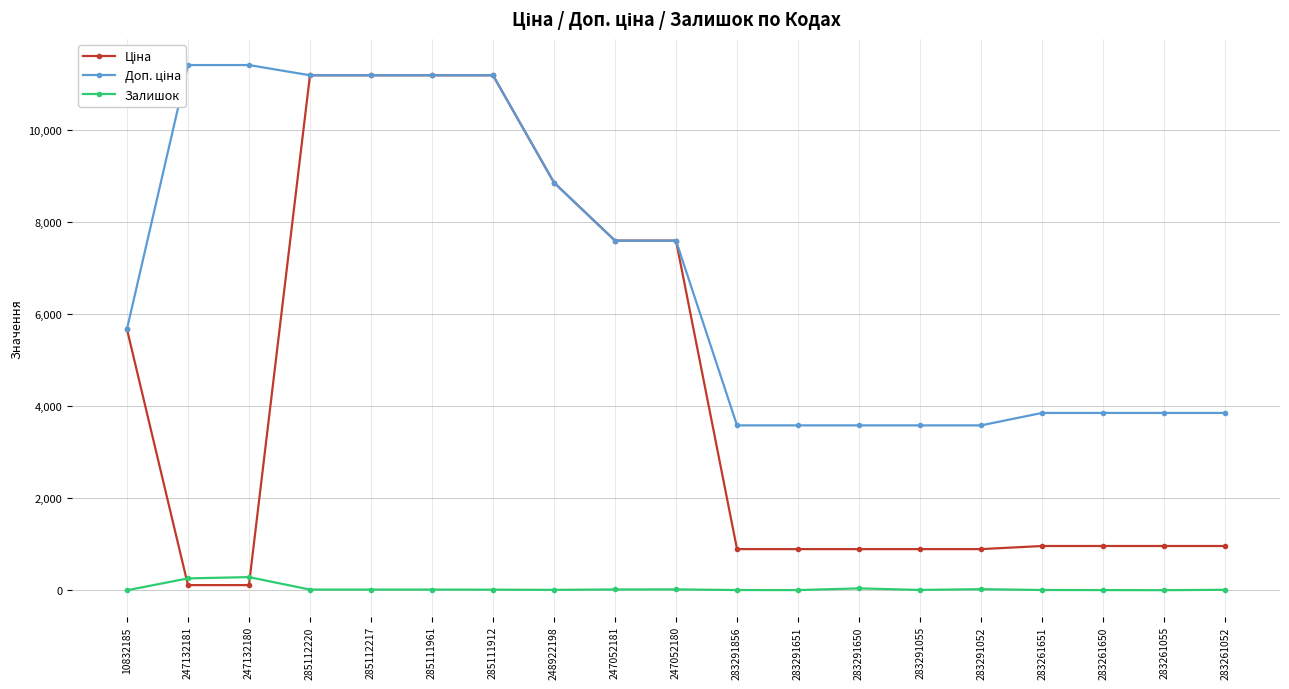

What is the label of the 5th point from the right?

283291052